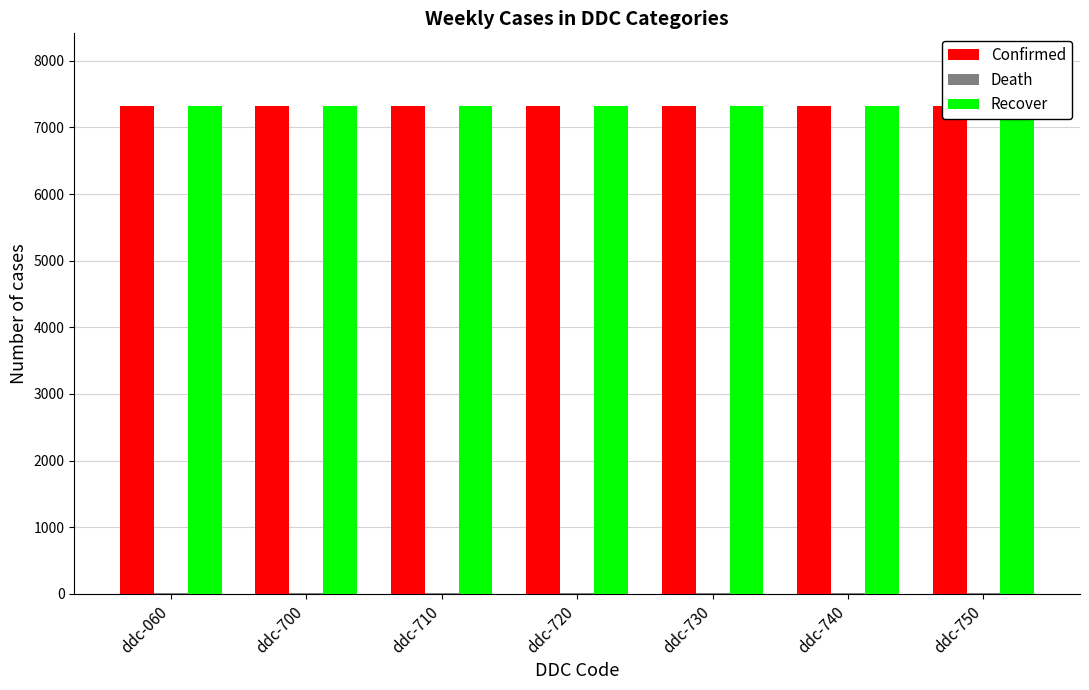

The value of Death at ddc-750 is 25. True or false?

False